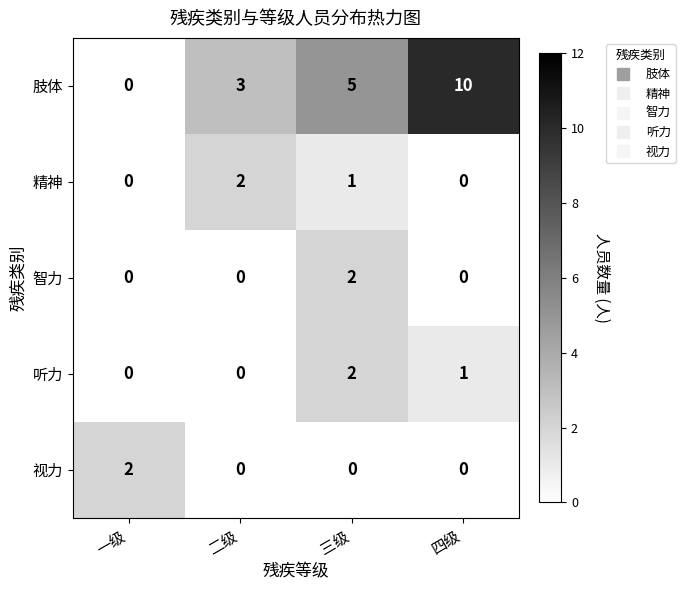

Which series has the largest total across all categories?

肢体